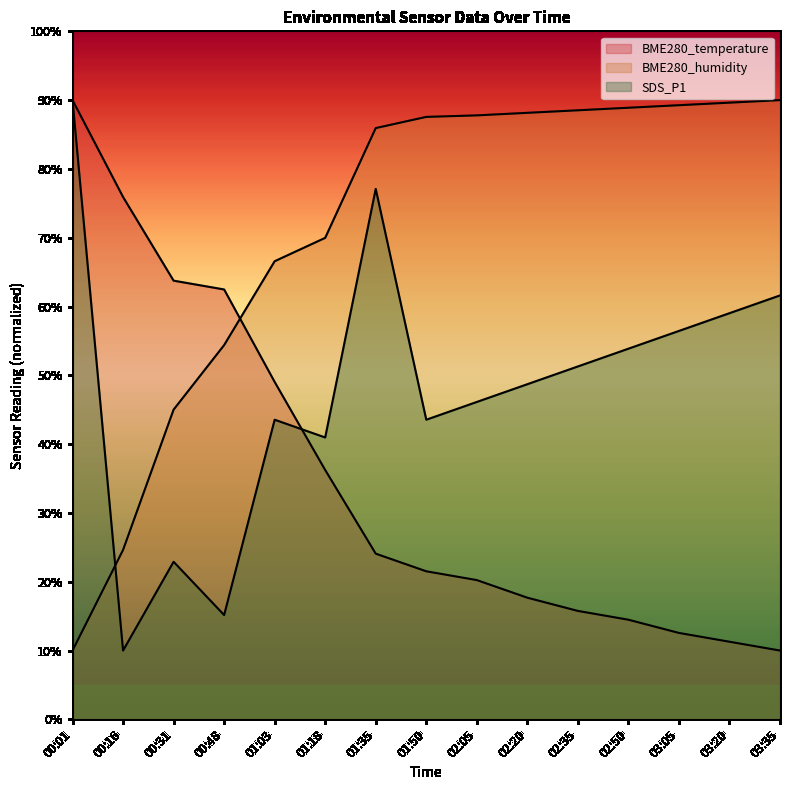

List the series in order of their peak value, highest first.

BME280_temperature, BME280_humidity, SDS_P1